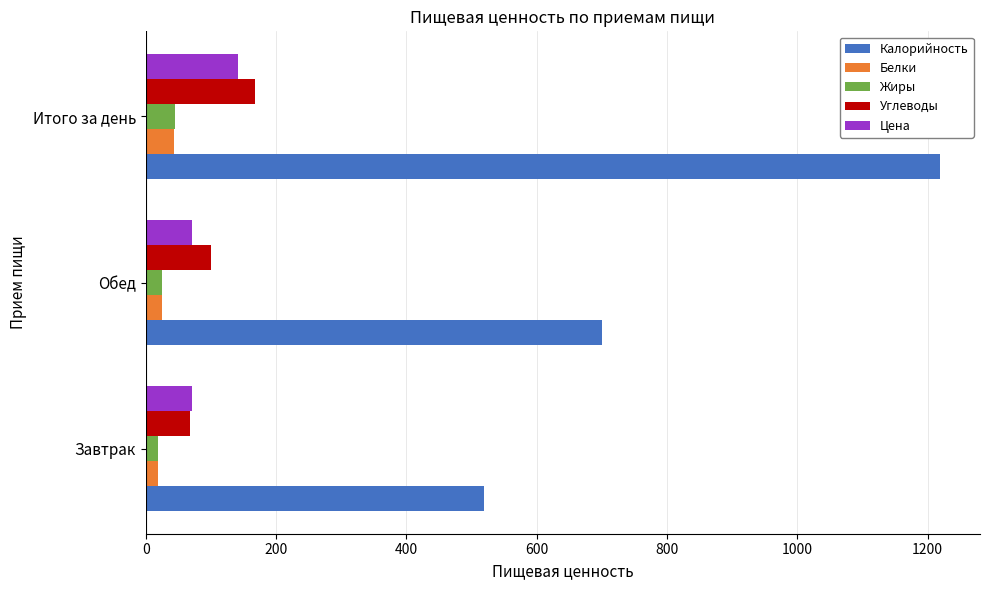

What is the average value of the Калорийность series?

813.0